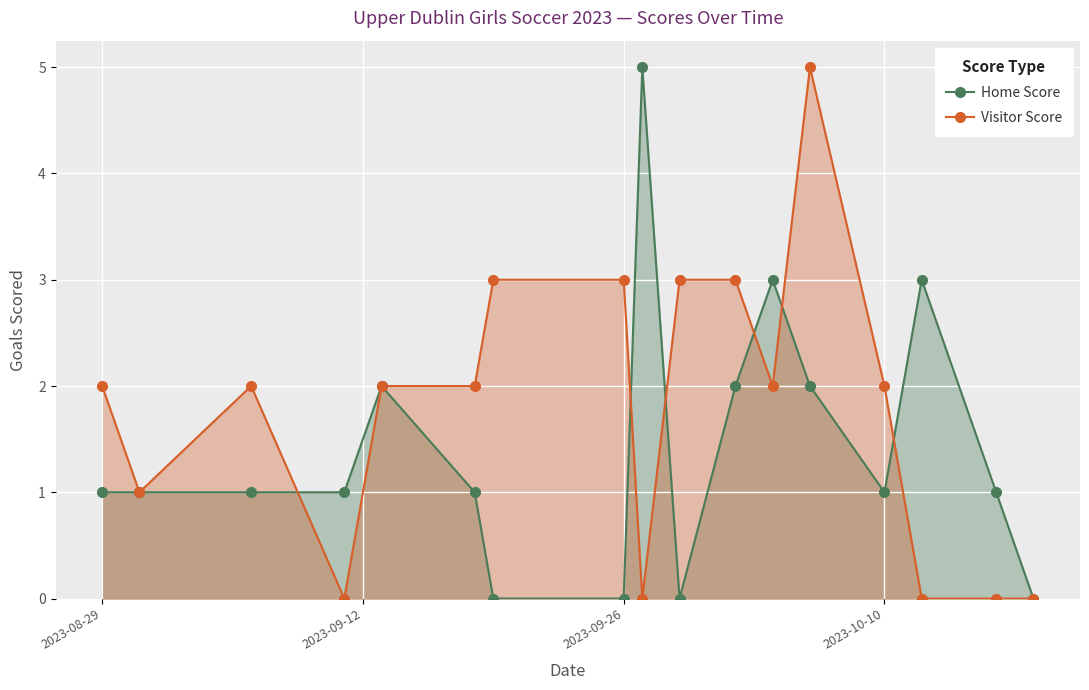

True or false: Visitor Score has more than 1 interior local peaks.

True